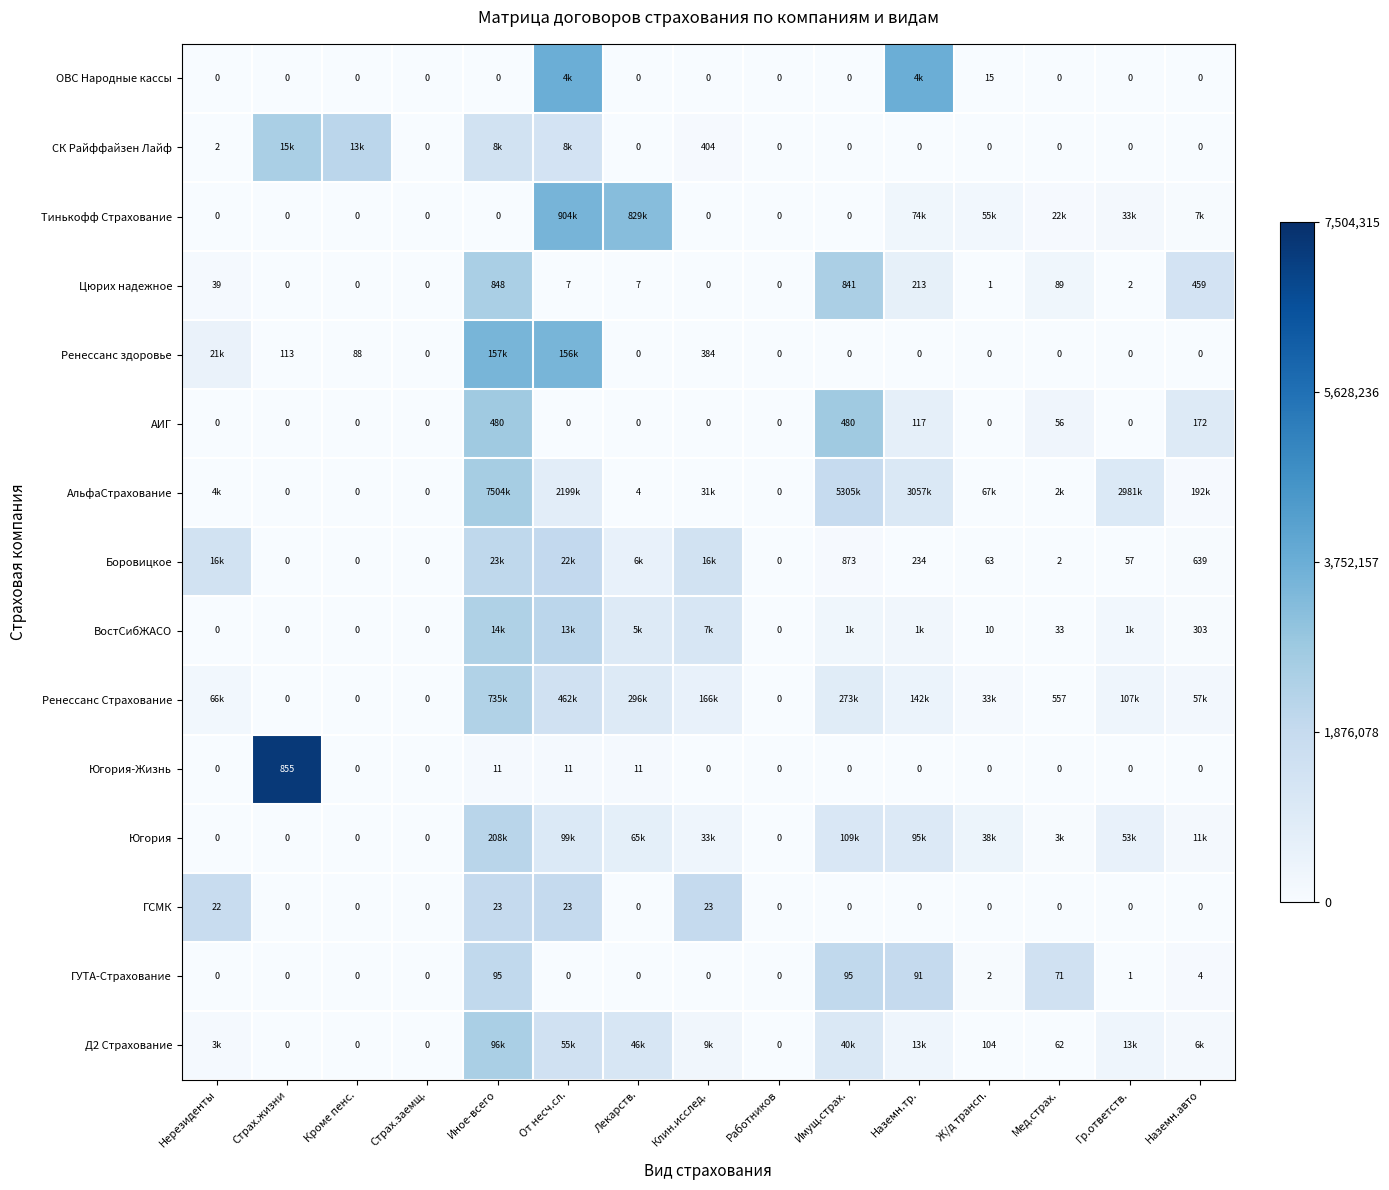

At how many categories does at least one series exceed 0?

13